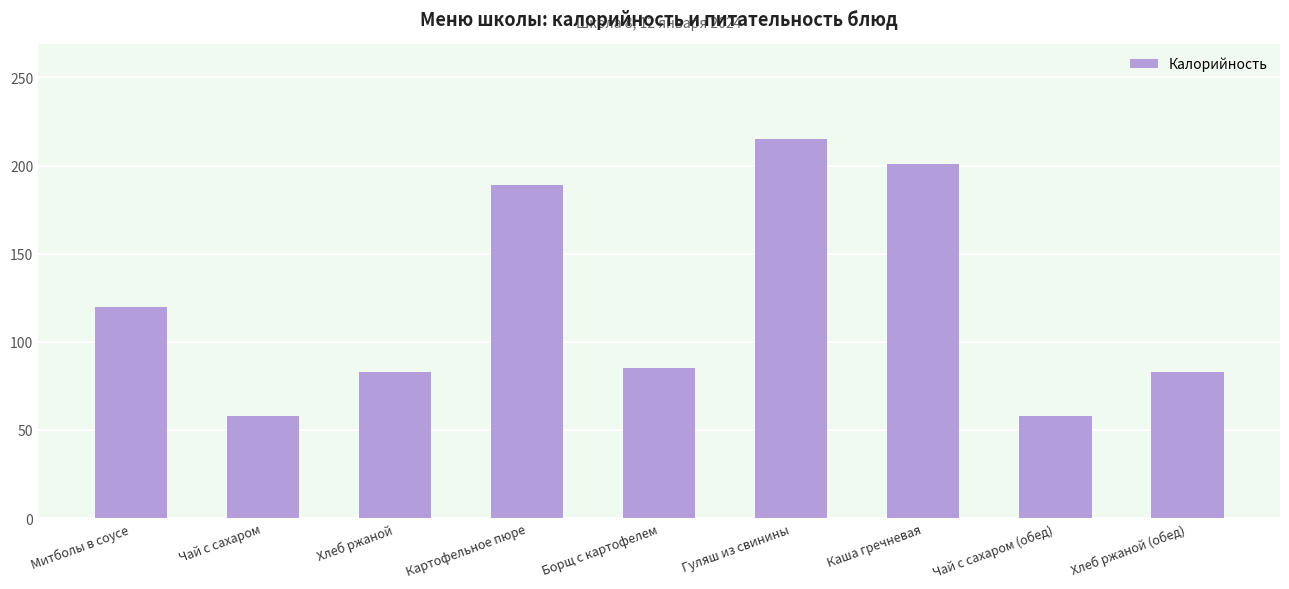

What is the value of the 2nd bar from the left?

58